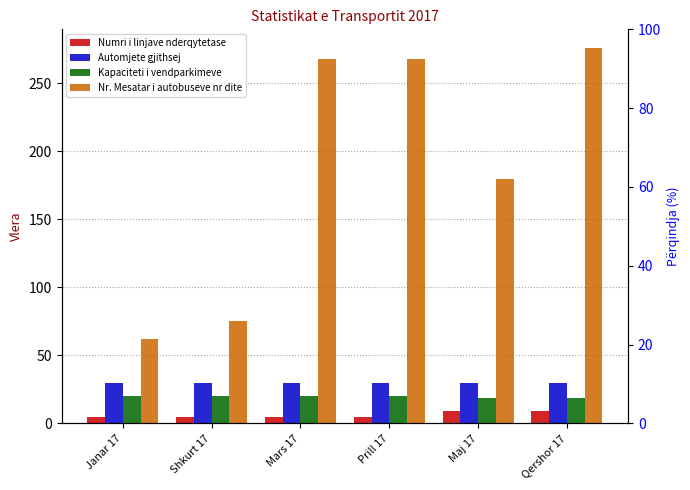

True or false: Nr. Mesatar i autobuseve nr dite has a value of 179 at Qershor 17.

False